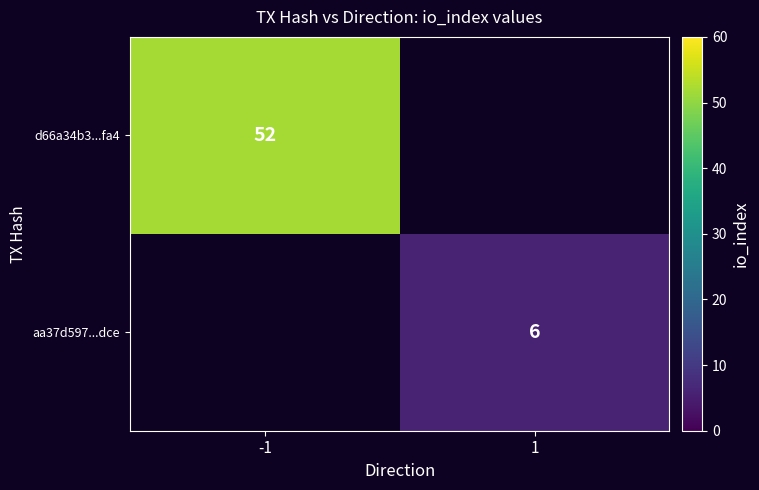

Is the value of d66a34b3...fa4 at -1 greater than the value of aa37d597...dce at 1?

Yes